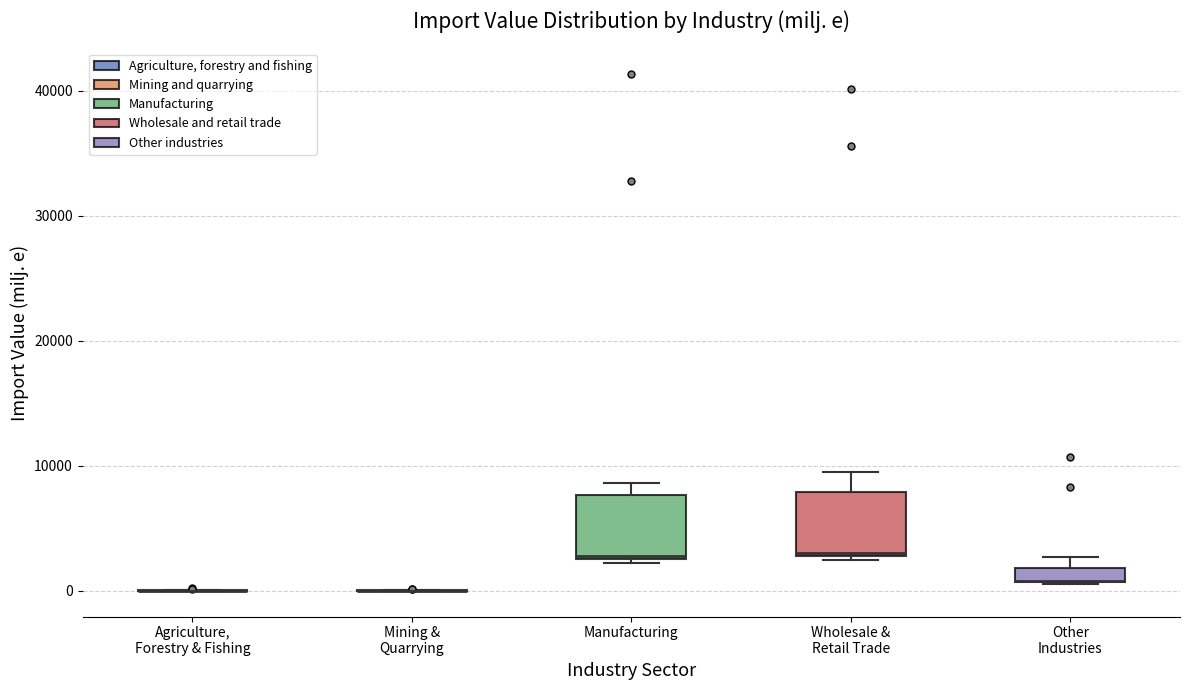

Where is the upper edge of the box for Manufacturing on the y-axis? The values are not printed on the chart, so give them approximately, as read against the axis.

8000